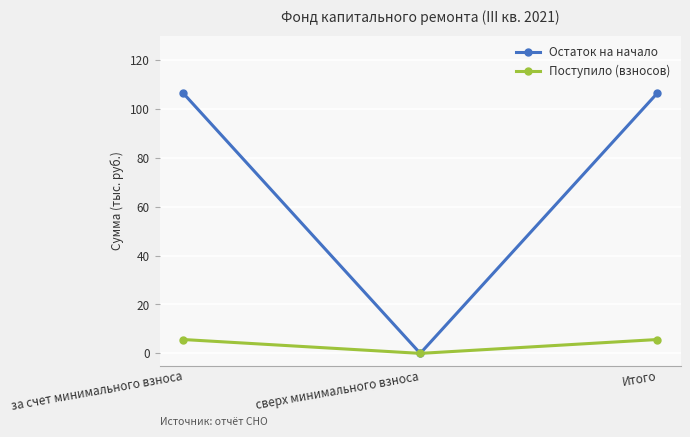

Which category has the lowest value in the Поступило (взносов) series?

сверх минимального взноса